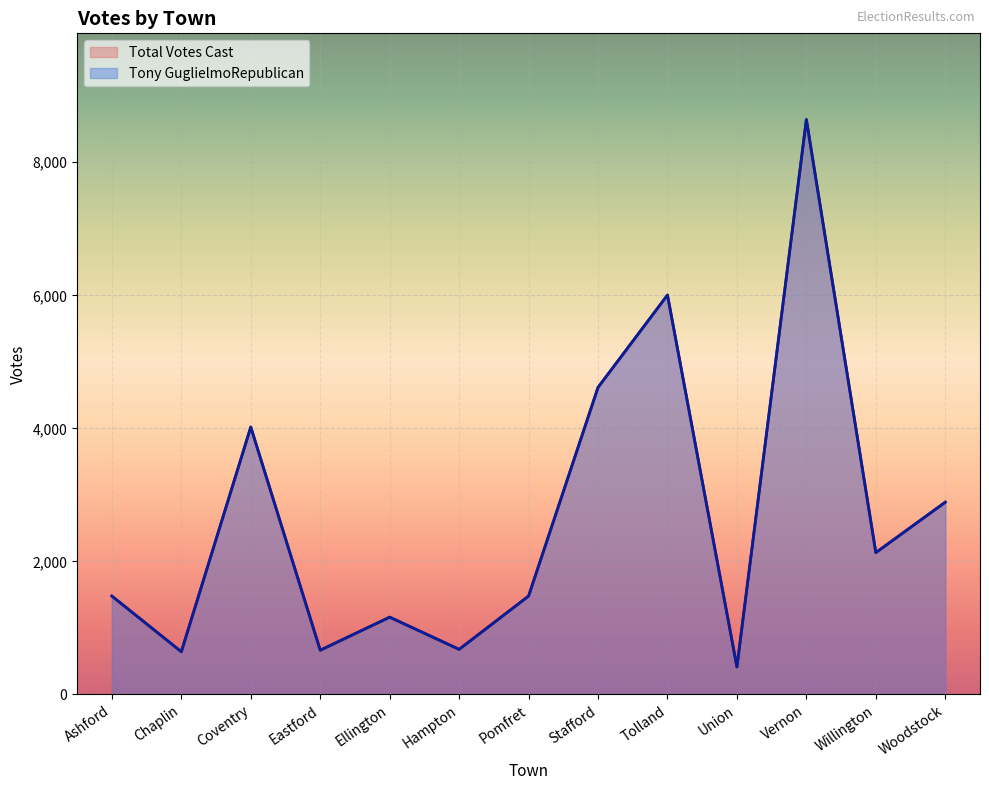

Where is Tony GuglielmoRepublican nearest to the value 4527?

Stafford